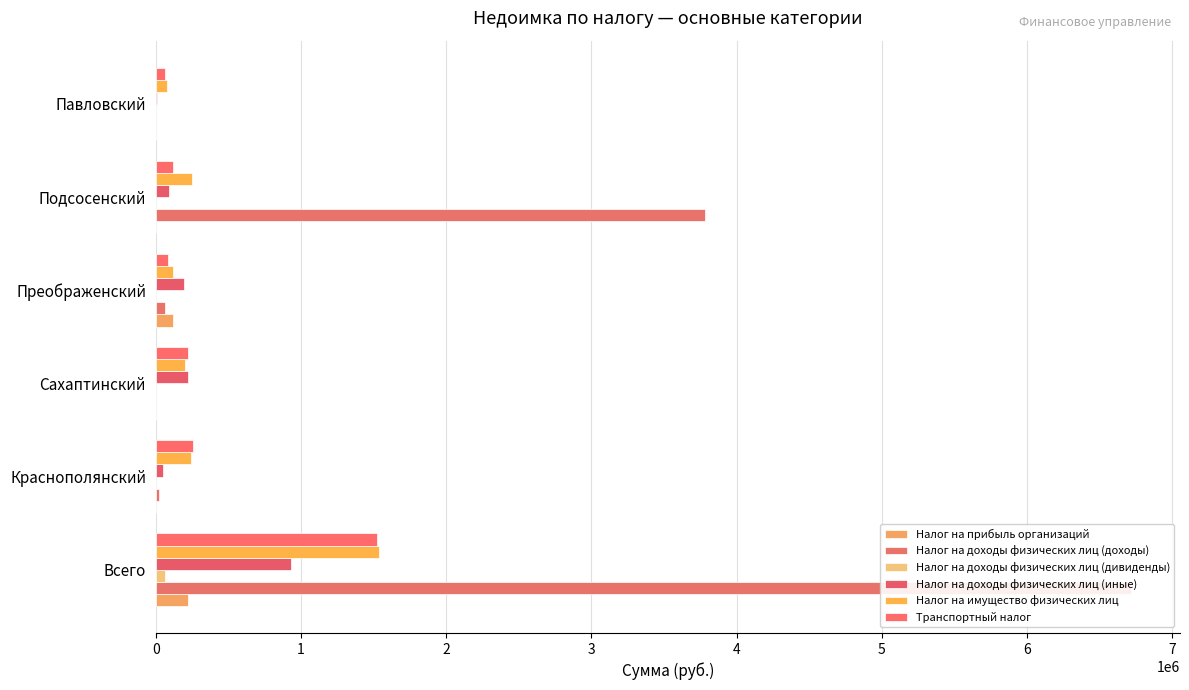

Reading left to right, list all the values displayed in this chart.

Налог на прибыль организаций: 221110.0	0.0	0.0	115880.0	0.0	0.0
Налог на доходы физических лиц (доходы): 6717496.1	20897.0	5225.0	65453.1	3780969.3	2392.0
Налог на доходы физических лиц (дивиденды): 64224.0	0.0	0.0	0.0	0.0	3900.0
Налог на доходы физических лиц (иные): 932155.0	52866.8	224381.1	191857.1	92648.3	7878.0
Налог на имущество физических лиц: 1538595.0	241496.4	200642.0	117066.0	250887.0	74608.0
Транспортный налог: 1520664.6	254762.2	221802.0	85929.0	119886.0	63953.0